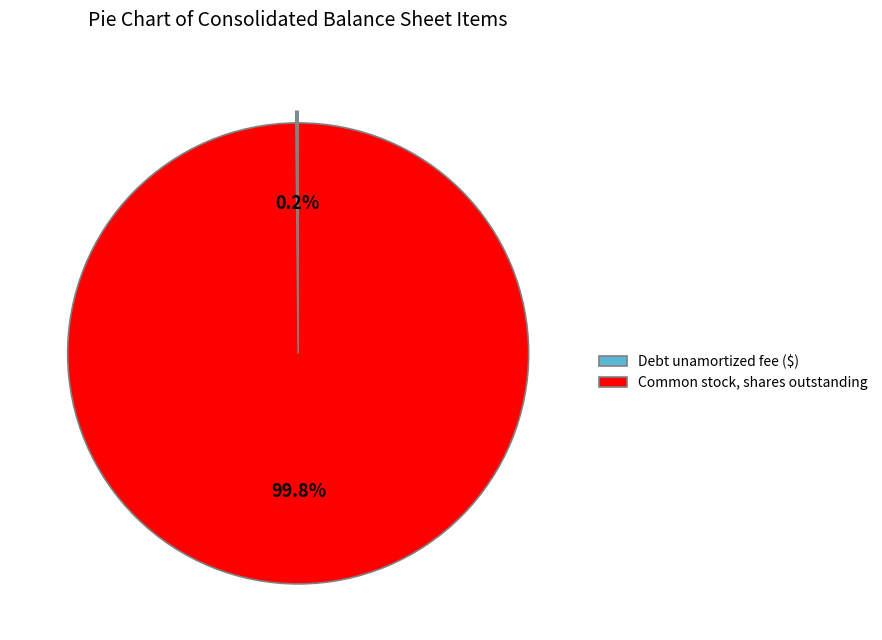

What percentage is NOT represented by Common stock, shares outstanding?

0.2%